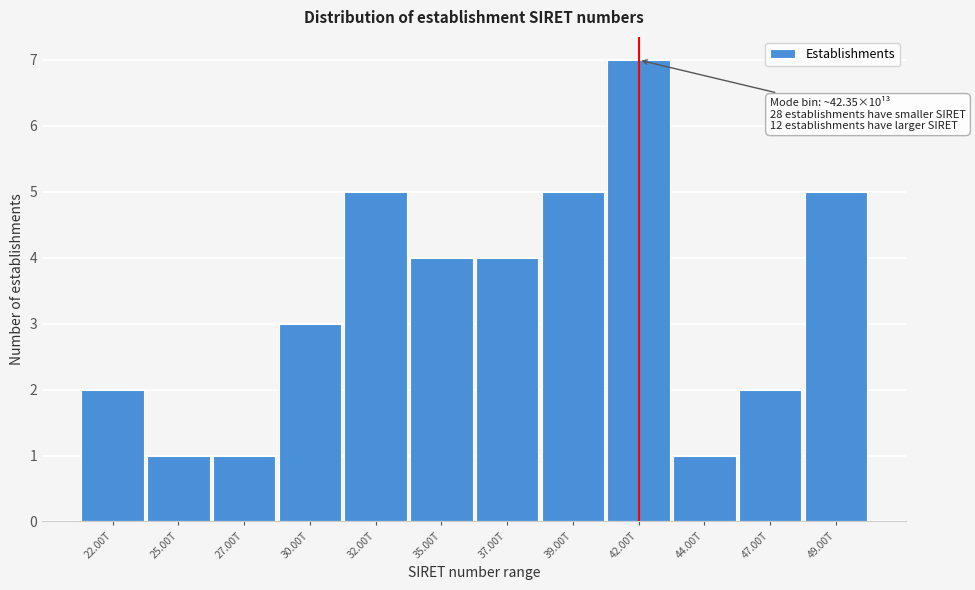

Reading left to right, list all the values displayed in this chart.

22.00T=2	25.00T=1	27.00T=1	30.00T=3	32.00T=5	35.00T=4	37.00T=4	39.00T=5	42.00T=7	44.00T=1	47.00T=2	49.00T=5